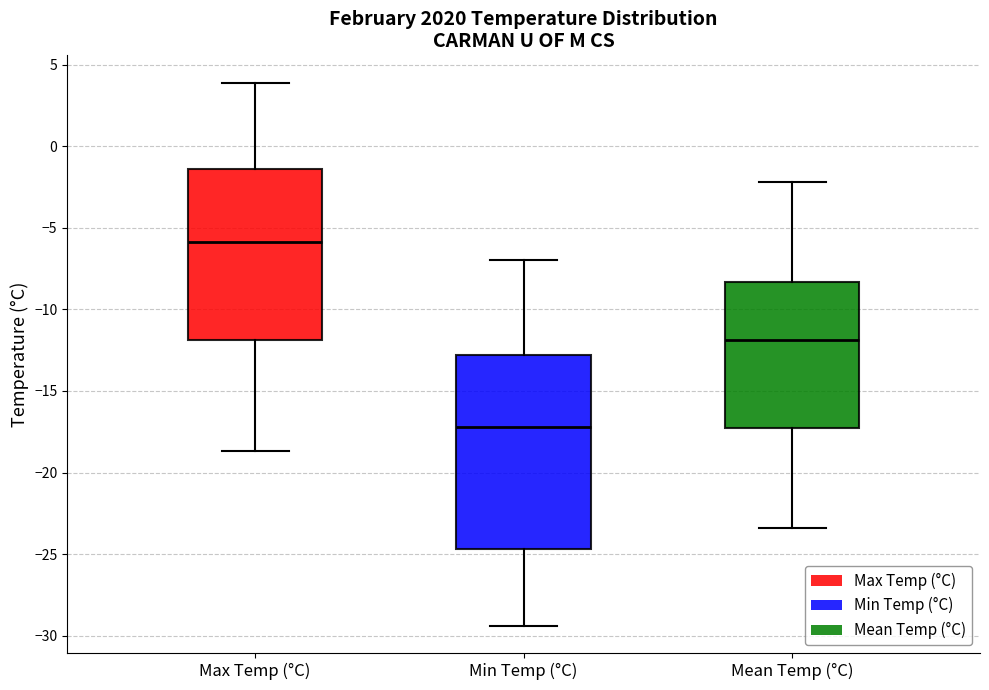

Which box has the highest median line?

Max Temp (°C)